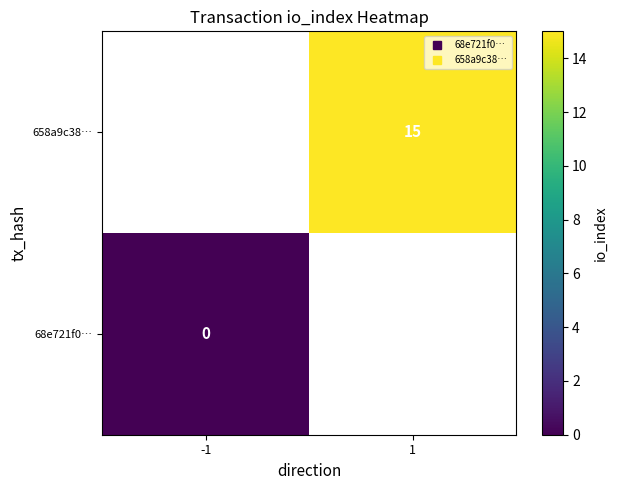

List the series in order of their overall mean, lowest first.

68e721f0…, 658a9c38…